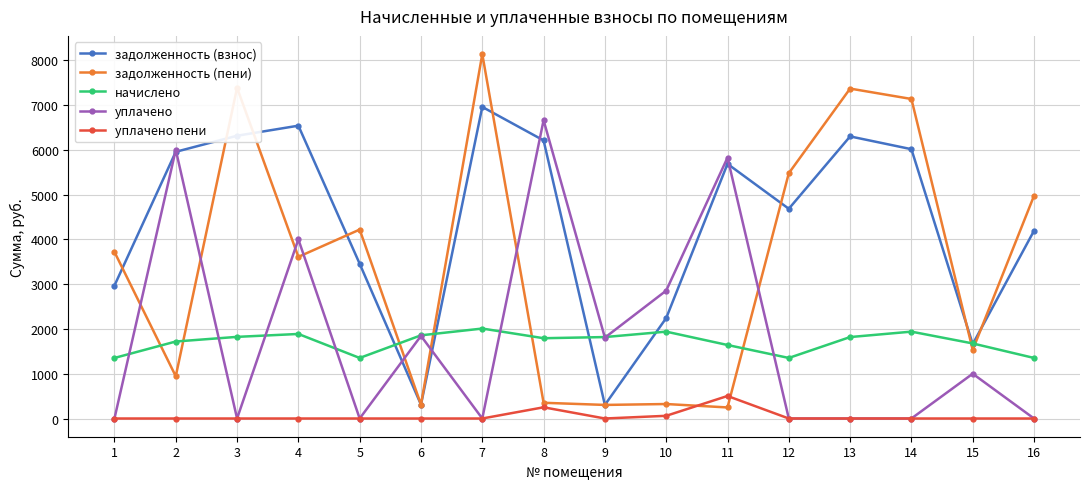

Is the value of уплачено at 15 greater than the value of начислено at 4?

No